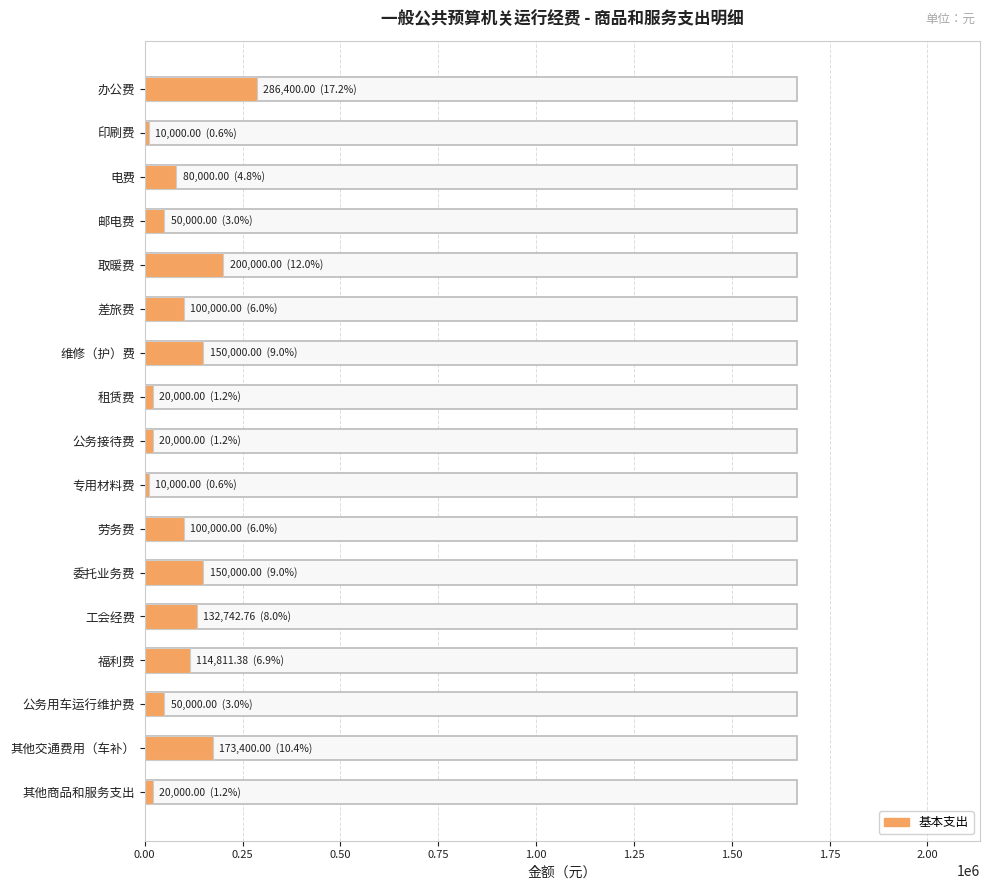

True or false: the data shows 173400.0 at 其他交通费用（车补）.

True